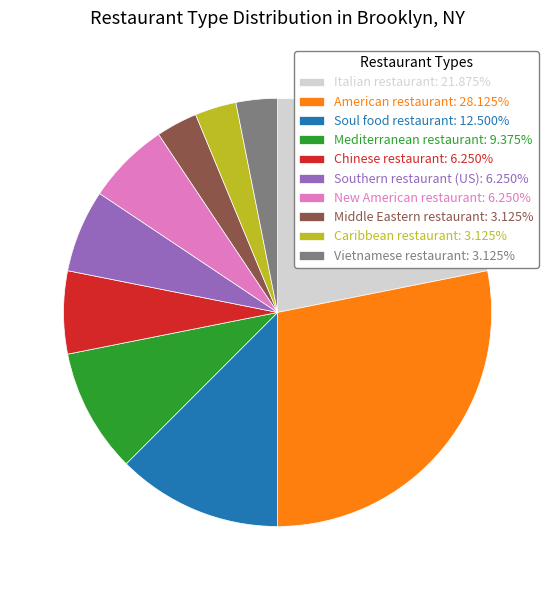

Count the number of slices in the pie.

10